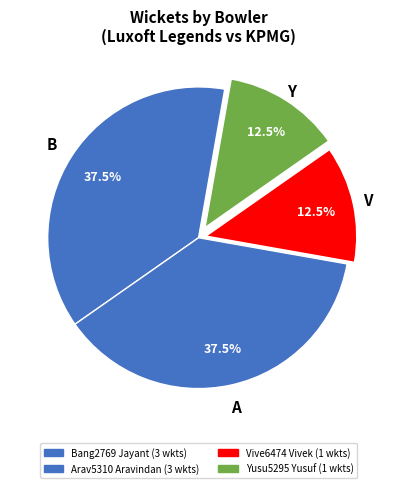

Rank the categories by value from highest to lowest.

Bang2769 Jayant, Arav5310 Aravindan, Vive6474 Vivek, Yusu5295 Yusuf